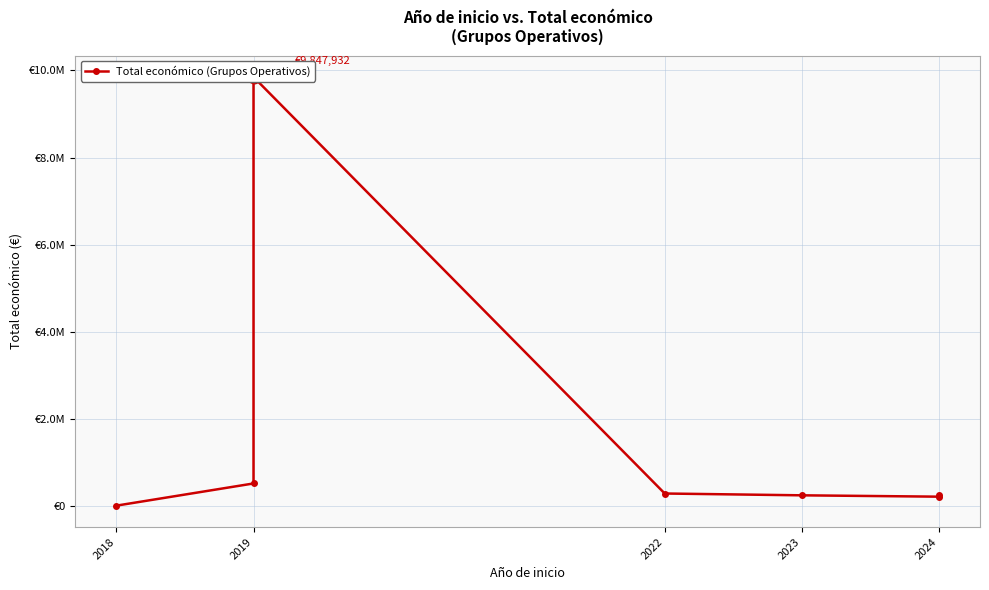

True or false: the data has more than 2 interior local peaks.

False